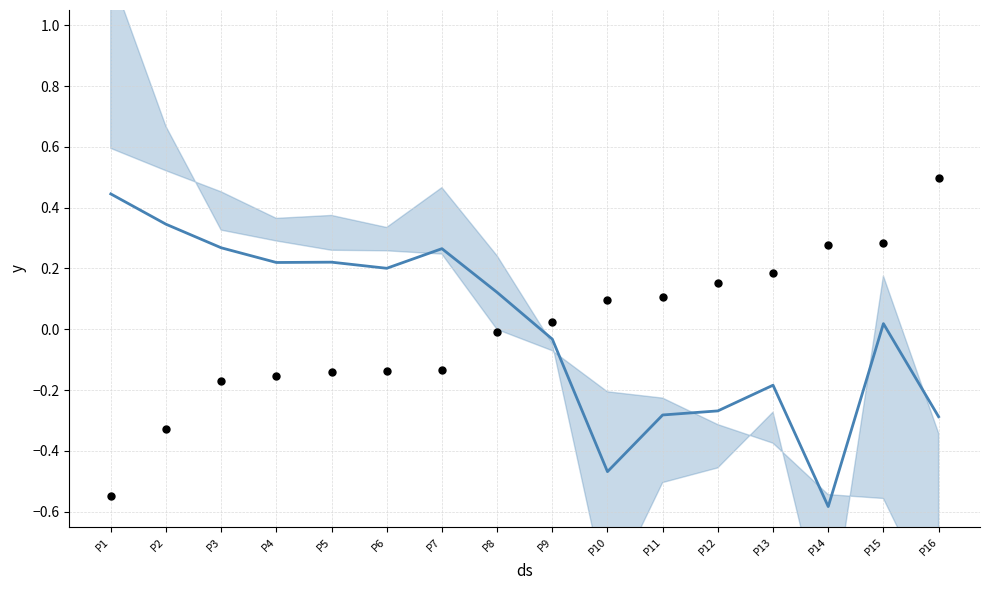

Which series has the largest Y range (max minus min)?

observations